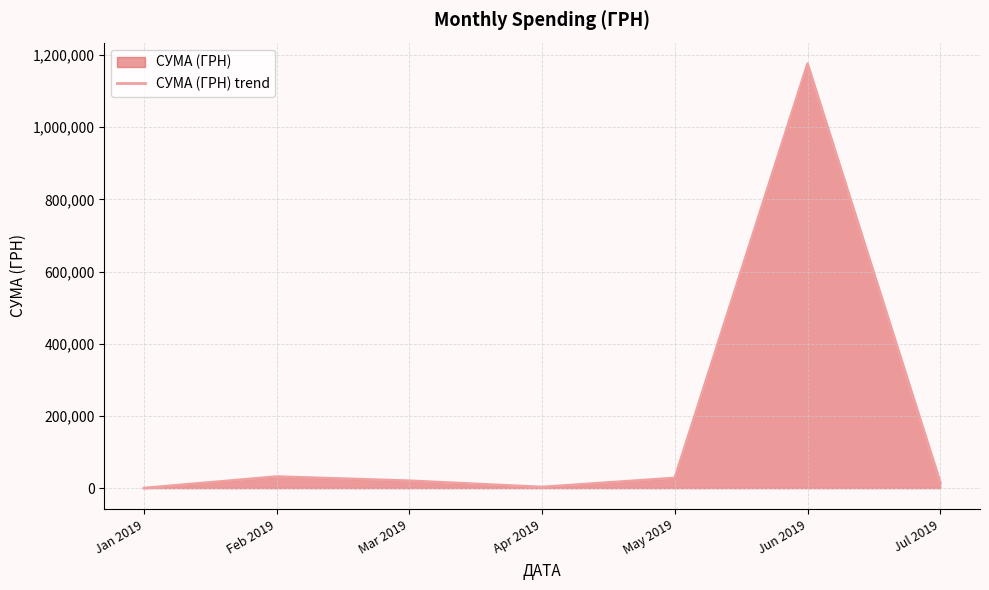

How many positive values are there?

6